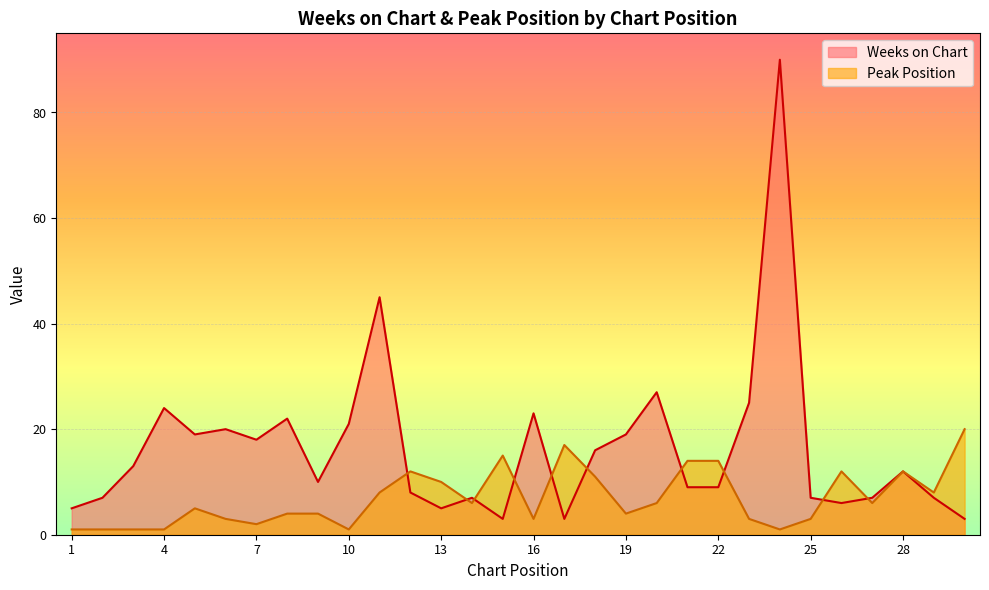

How many distinct data groups are displayed?

2